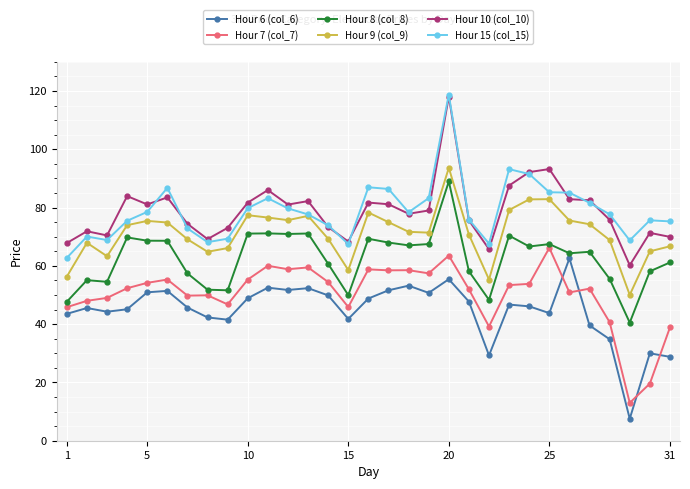

What are all the series names shown in the legend?

Hour 6 (col_6), Hour 7 (col_7), Hour 8 (col_8), Hour 9 (col_9), Hour 10 (col_10), Hour 15 (col_15)